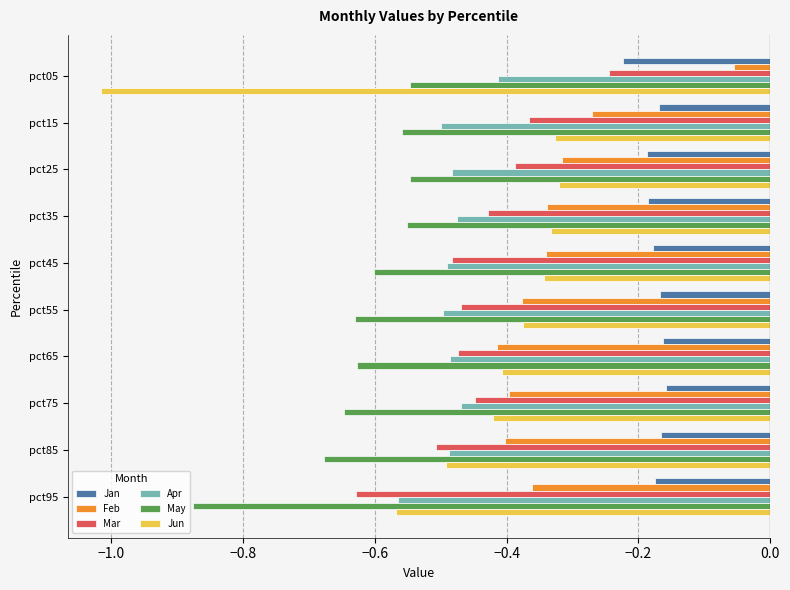

At which category does the chart reach its minimum across all series?

pct05